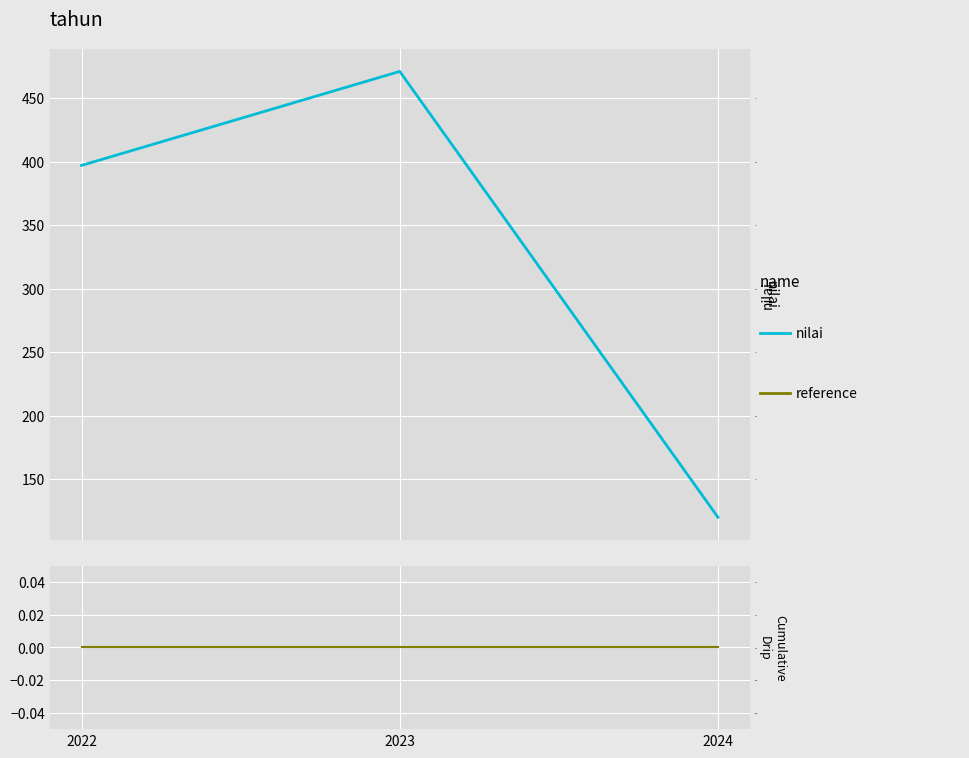

The value of nilai at 2023 is 471. True or false?

True